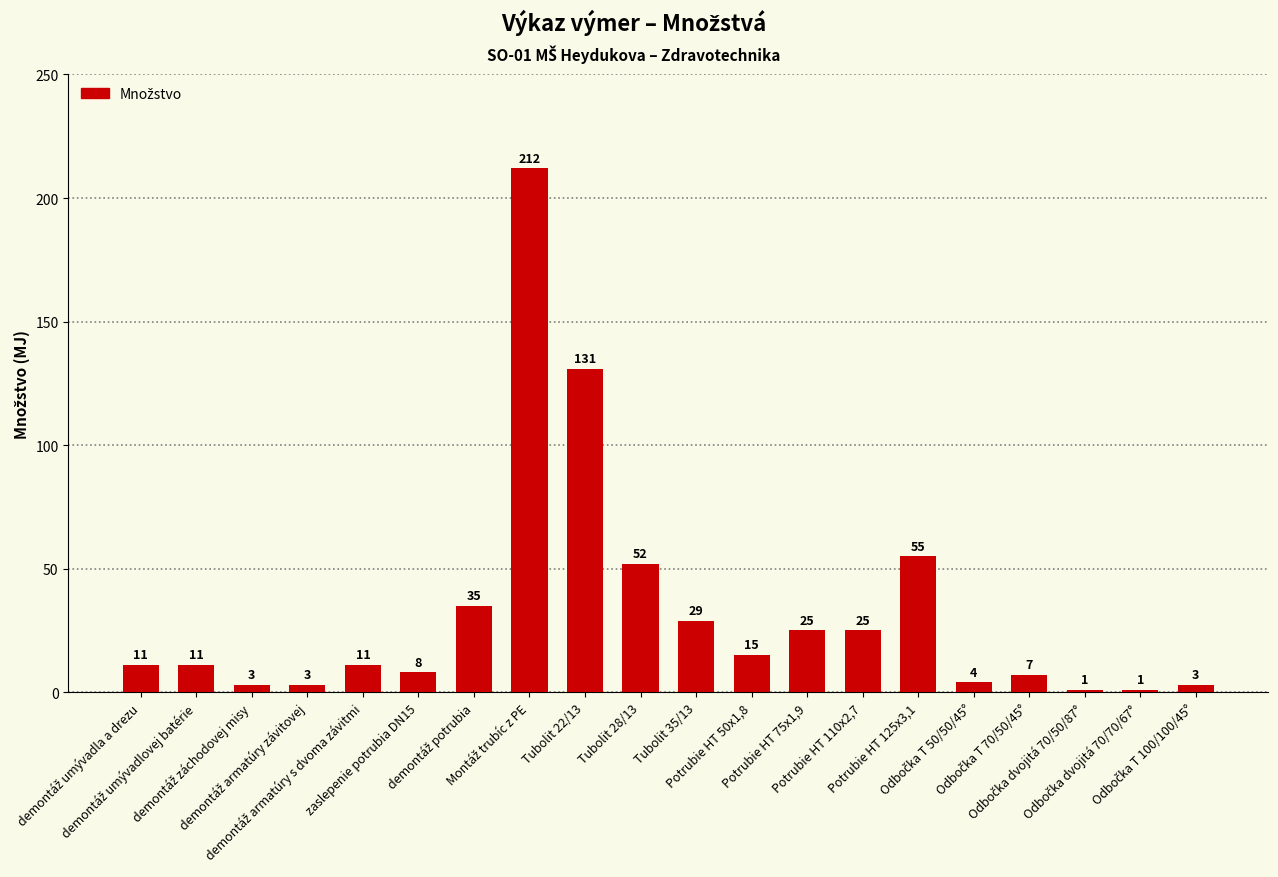

Are the bars horizontal?

No